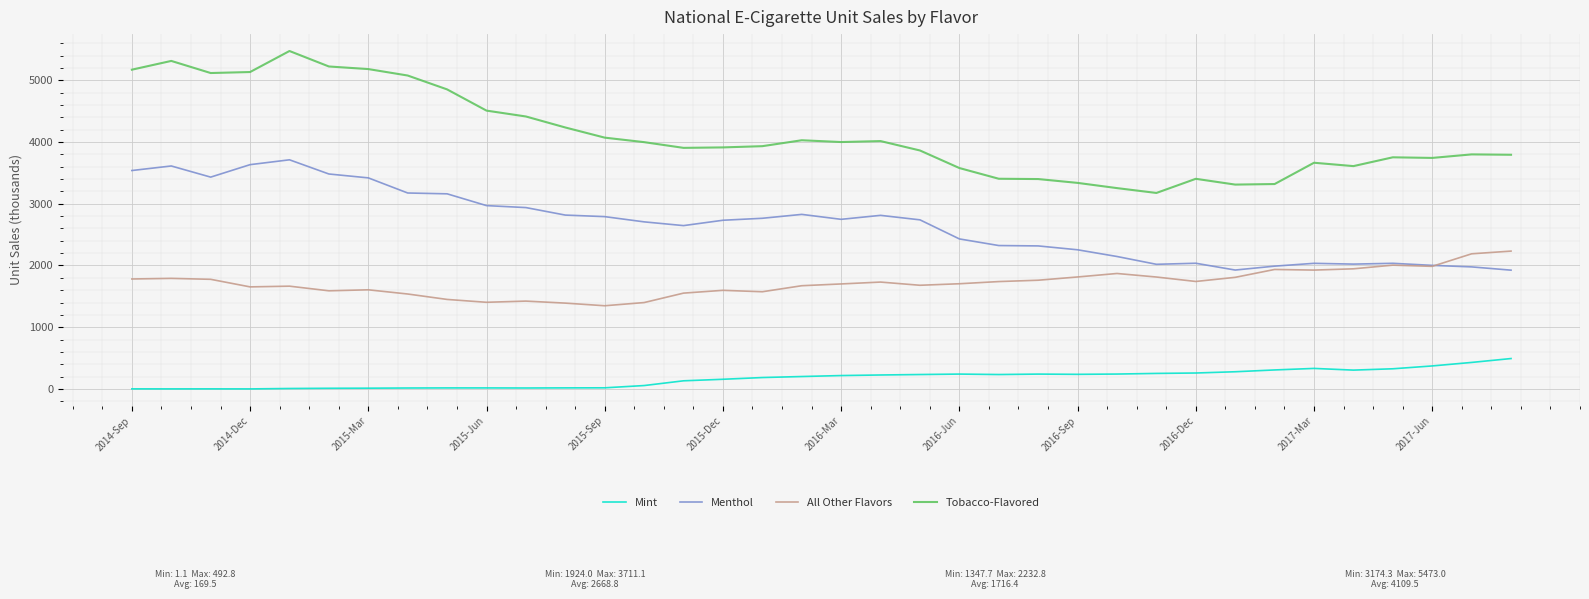

True or false: Mint and Tobacco-Flavored intersect in this chart.

False